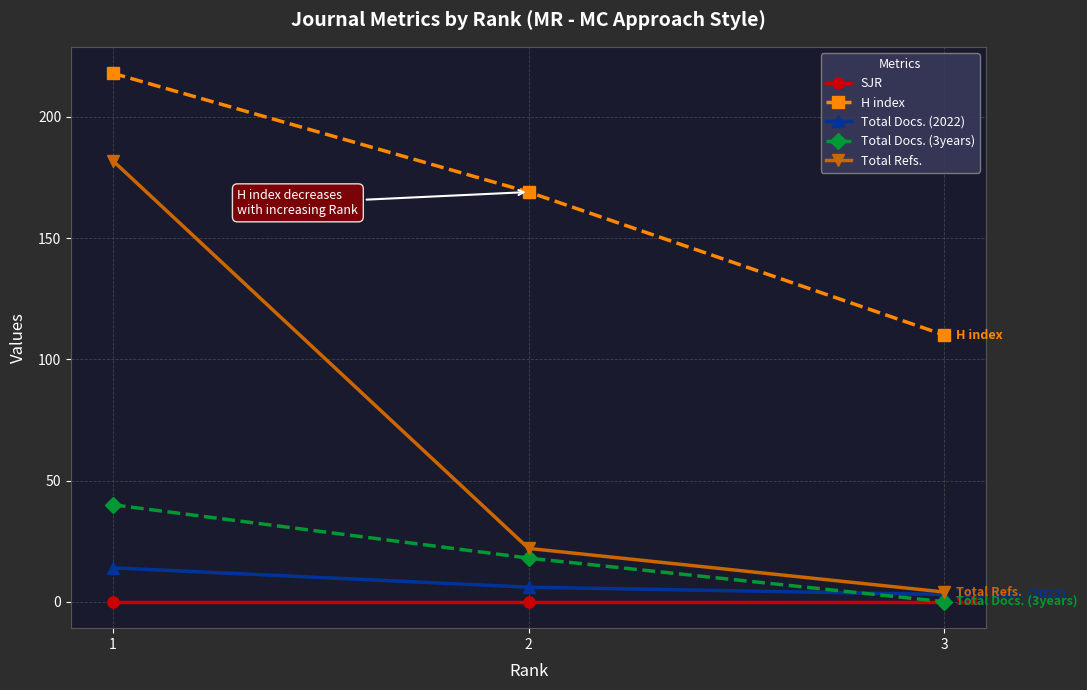

Is it true that Total Docs. (2022) equals 14 at 1?

True